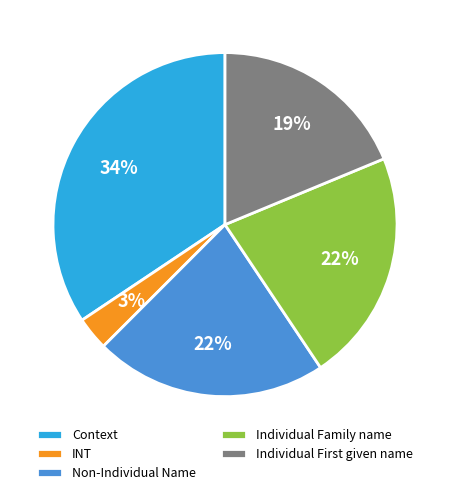

How many slices are in this pie chart?

5